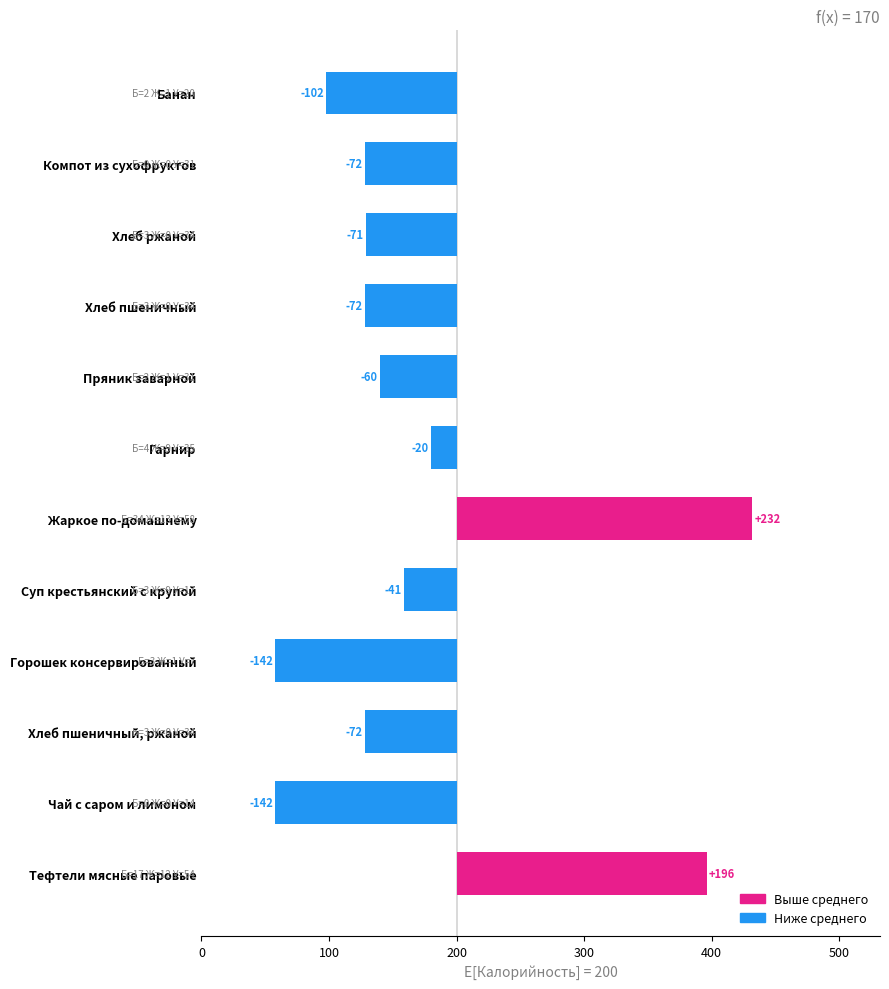

What is the difference between the maximum and minimum values?

374